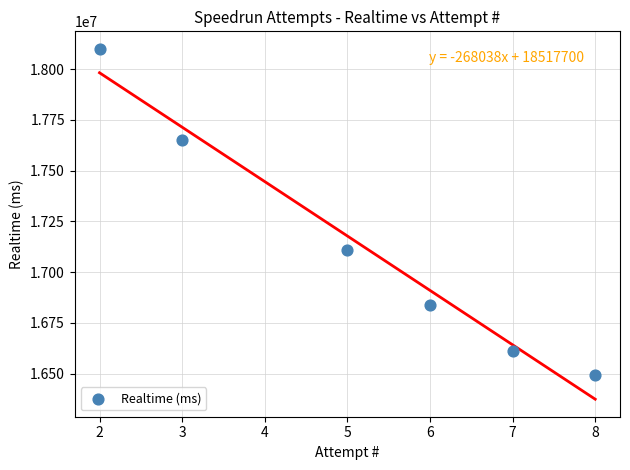

What Y value in the scatter plot is closest to 17296815?

17106314